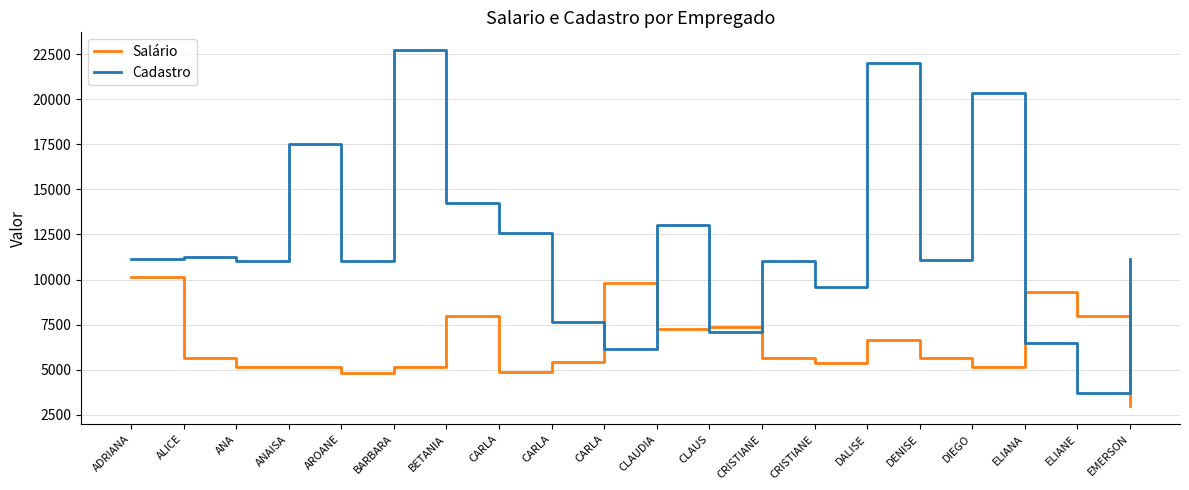

At how many categories does at least one series exceed 13109?

5